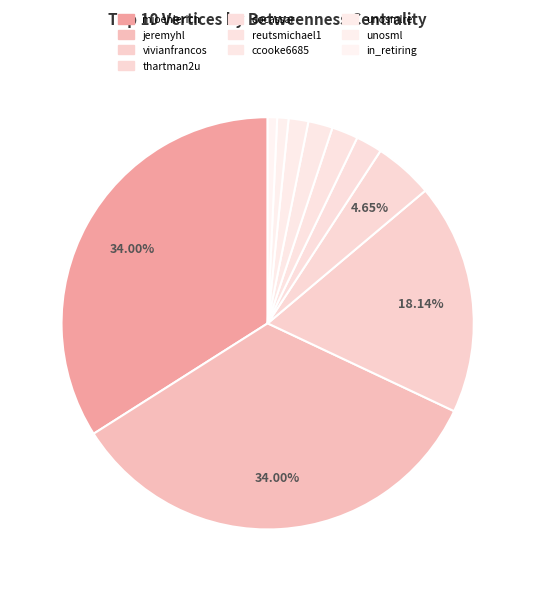

How many slices are in this pie chart?

10